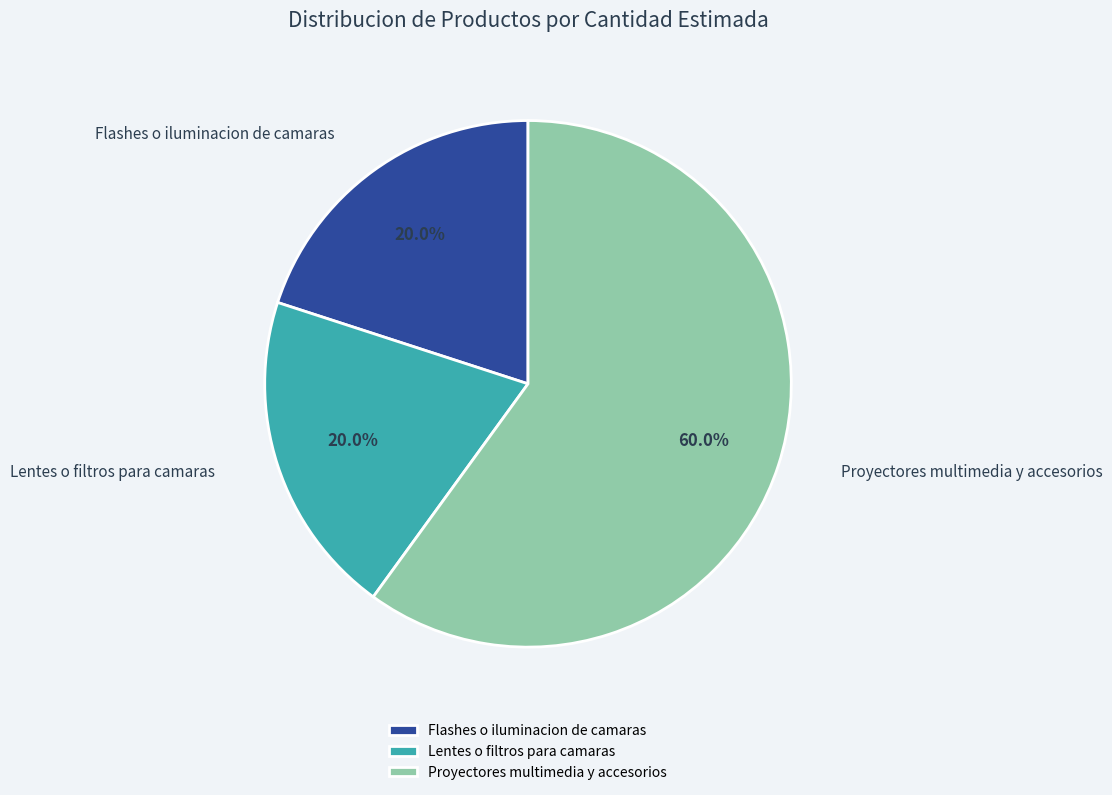

Count the number of slices in the pie.

3